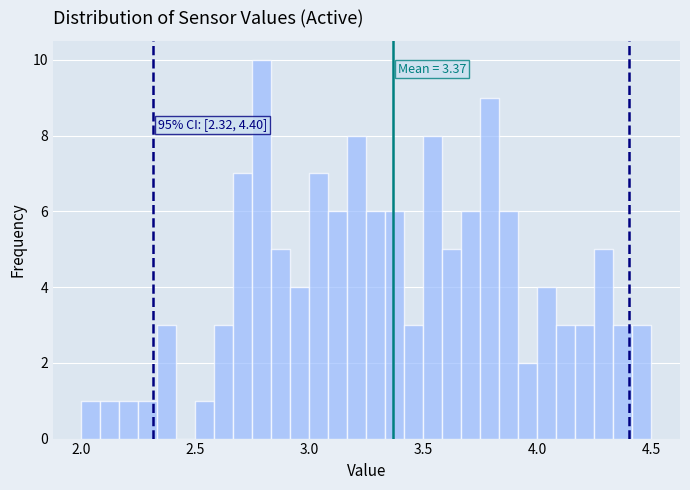

Around what value on the x-axis is the tallest bar? Give the approximate position of its centre, as read against the axis.

2.80